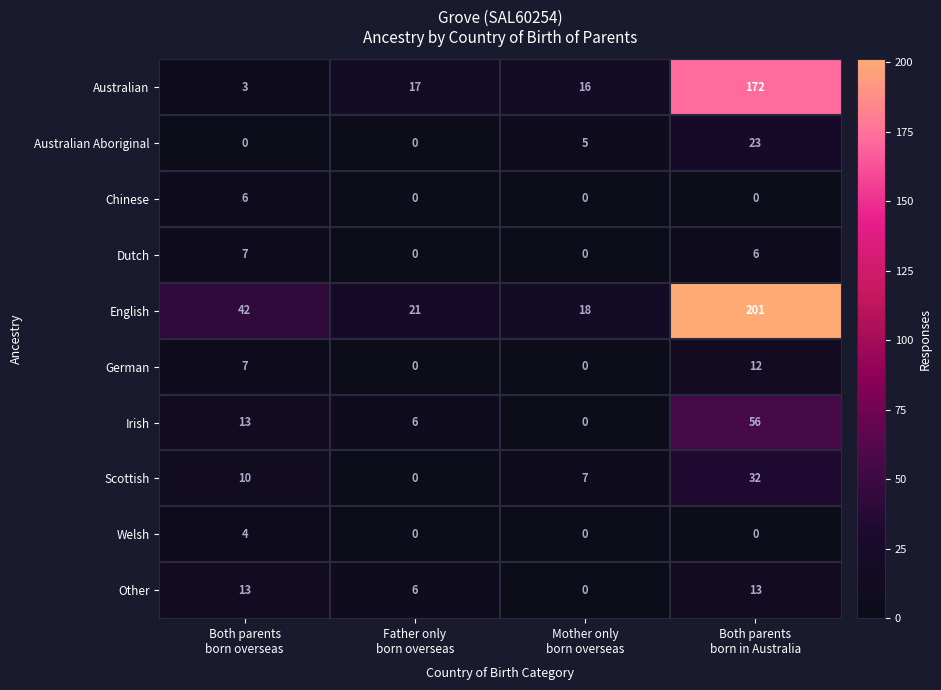

List the series in order of their peak value, highest first.

English, Australian, Irish, Scottish, Australian Aboriginal, Other, German, Dutch, Chinese, Welsh